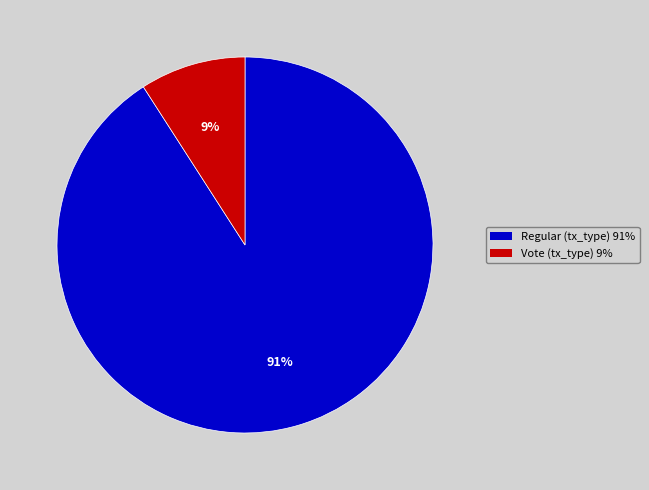

Is there any slice that represents more than half of the pie?

Yes